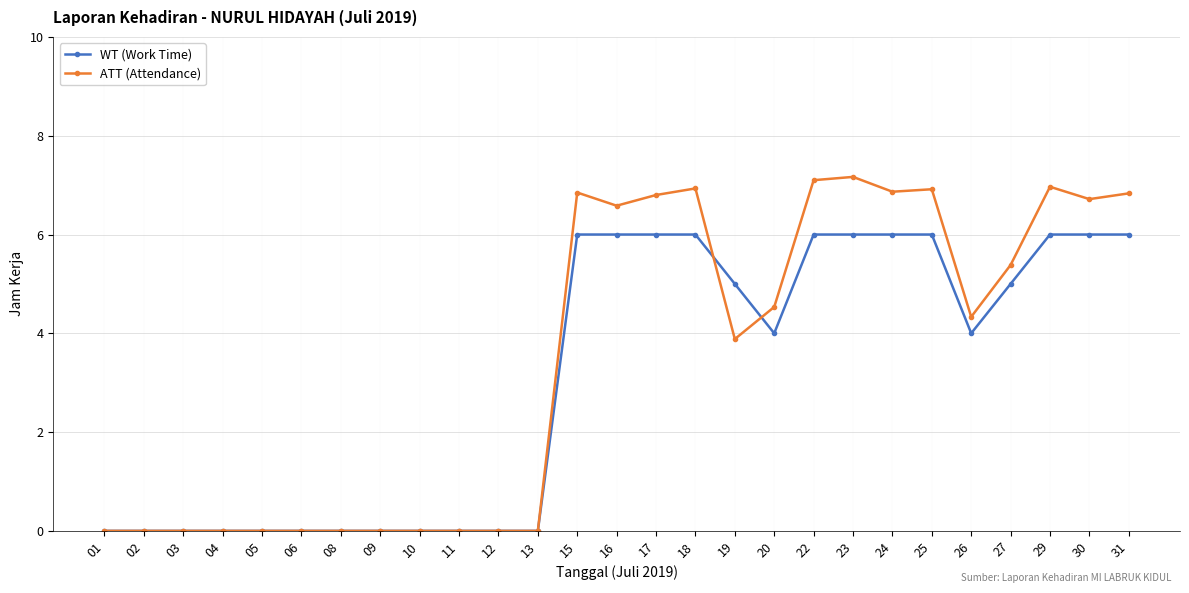

What is the spread (max minus min) of values at 23?

1.2